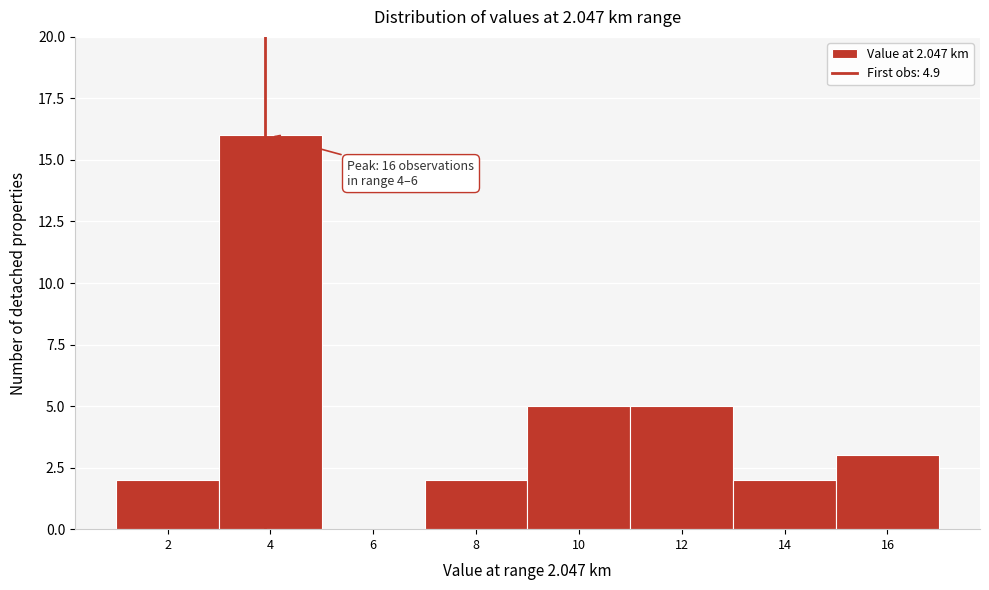

Reading left to right, what are all the values shown in this chart?

2=2	4=16	6=0	8=2	10=5	12=5	14=2	16=3